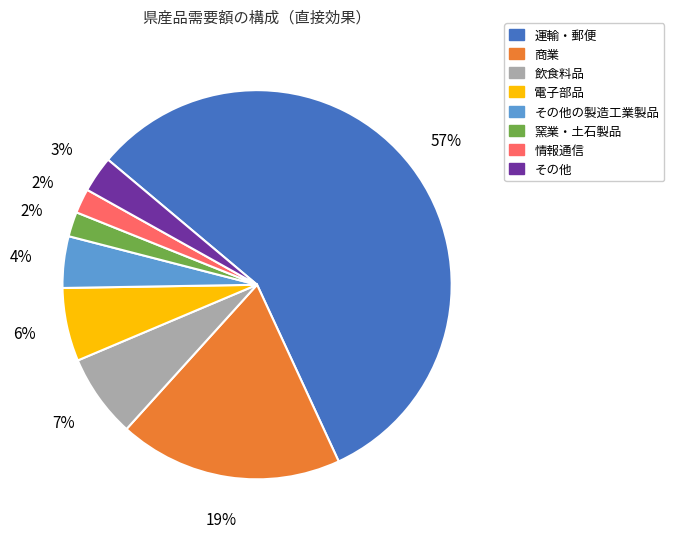

Which has a higher value, 飲食料品 or 窯業・土石製品?

飲食料品